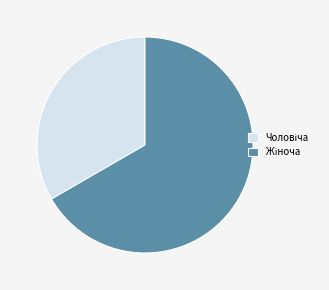

Is there any slice that represents more than half of the pie?

Yes